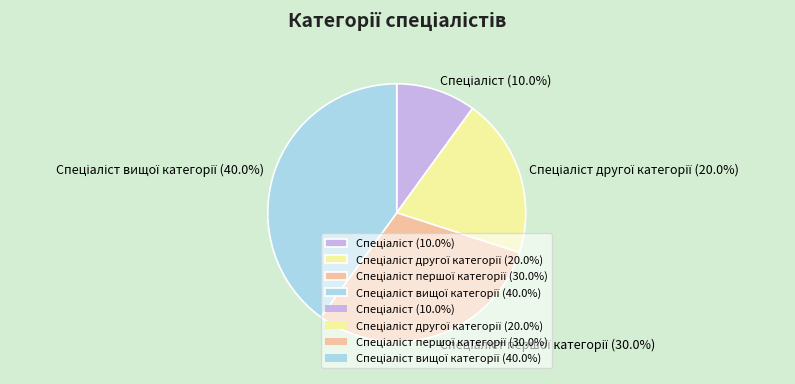

Does any single category account for the majority?

No